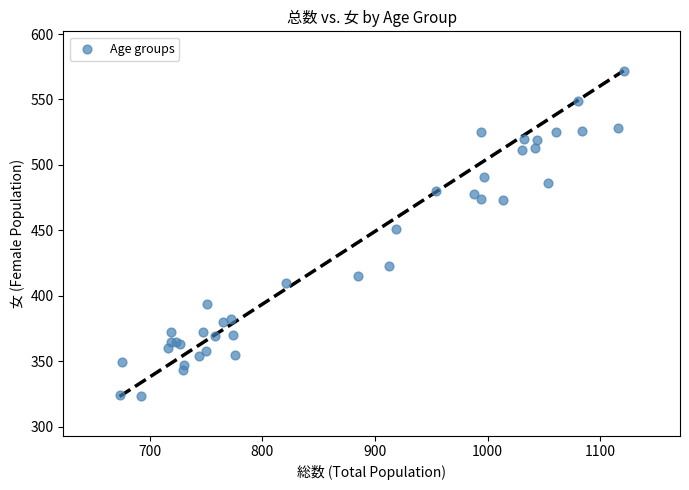

What Y value in the scatter plot is closest to 447?

451